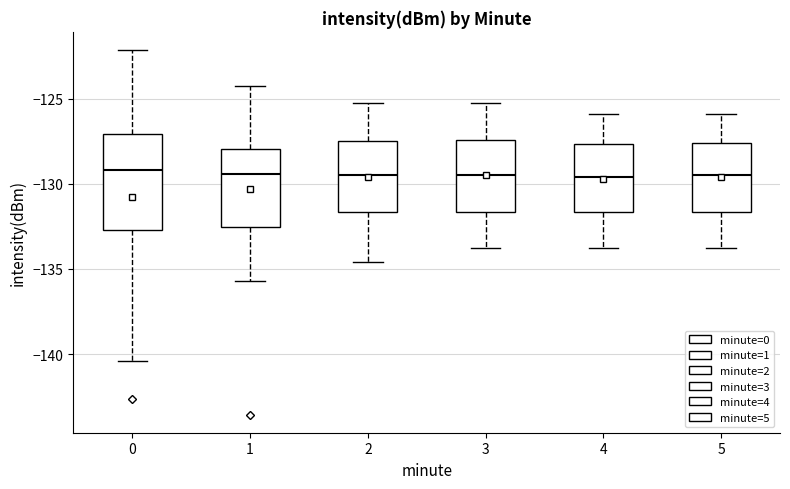

Where does the median line of the box at x = 2 sit on the y-axis? The values are not printed on the chart, so give them approximately, as read against the axis.

-129.5